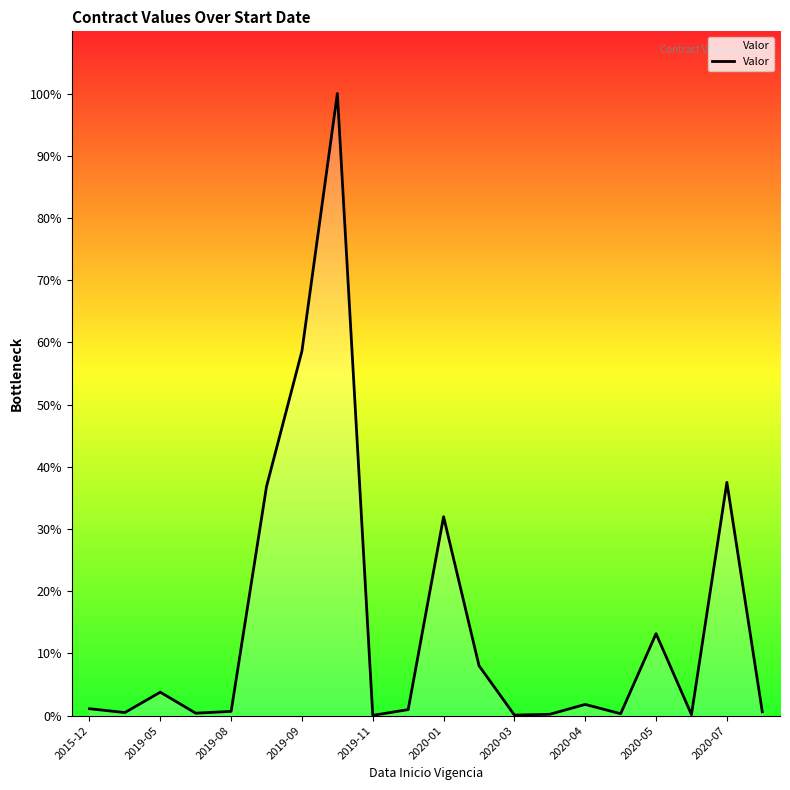

Is this an area chart (filled region under the line)?

Yes